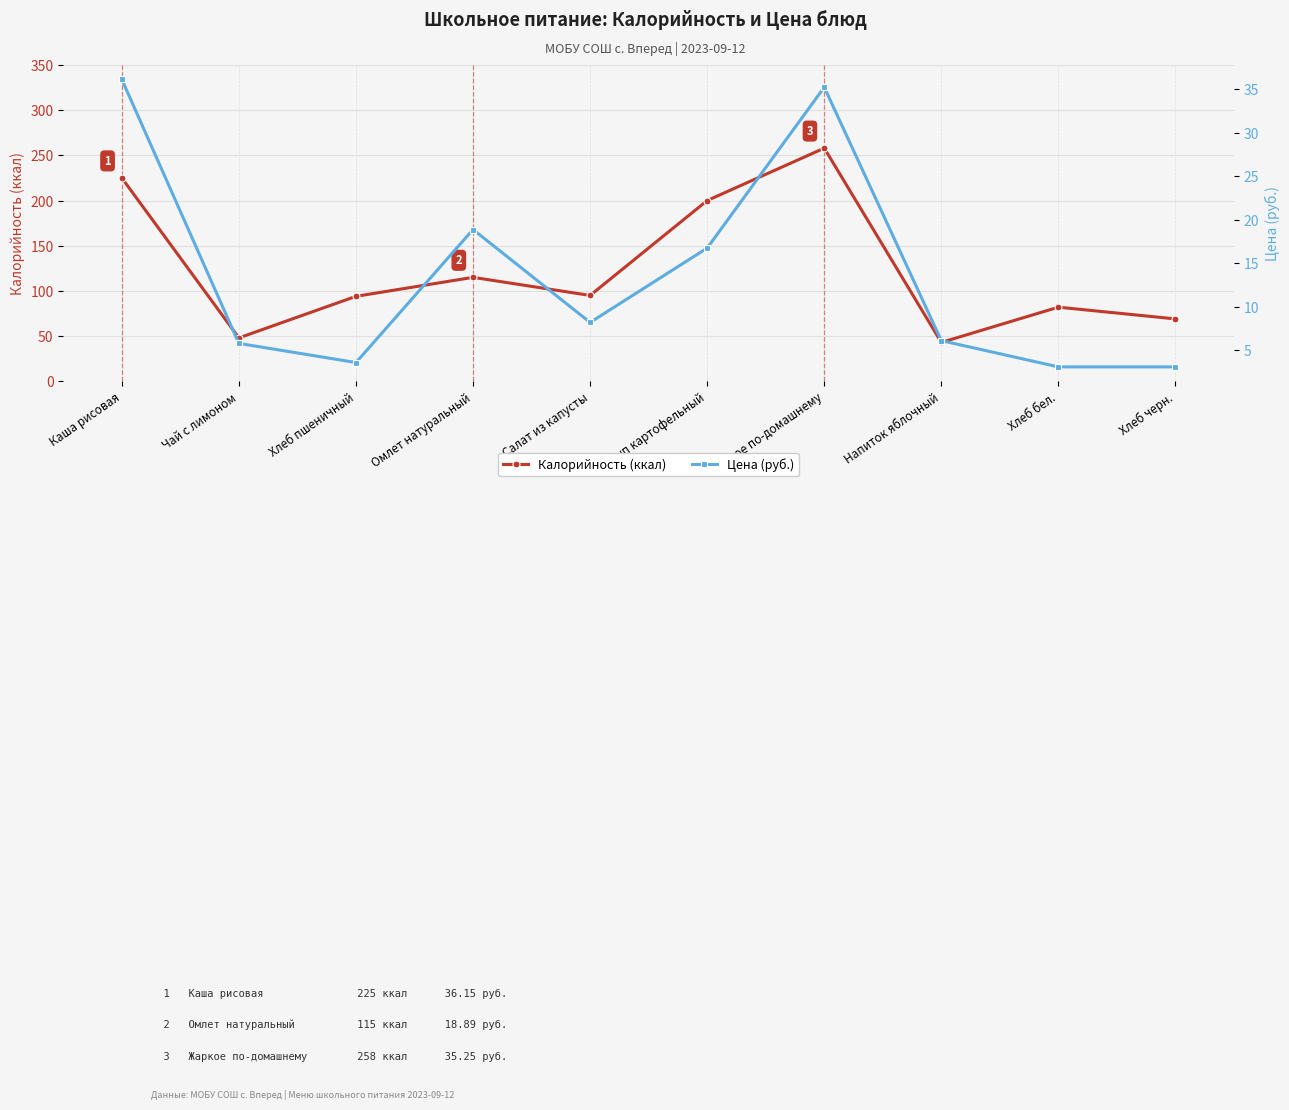

What is the smallest value displayed?

3.1